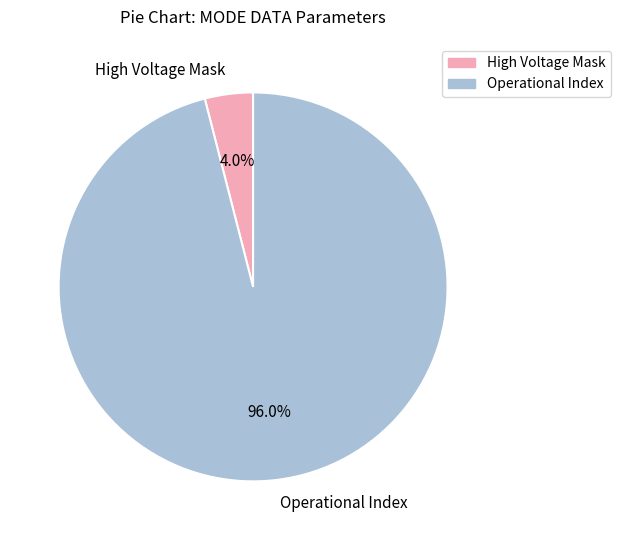

Is Operational Index the majority of the pie?

Yes